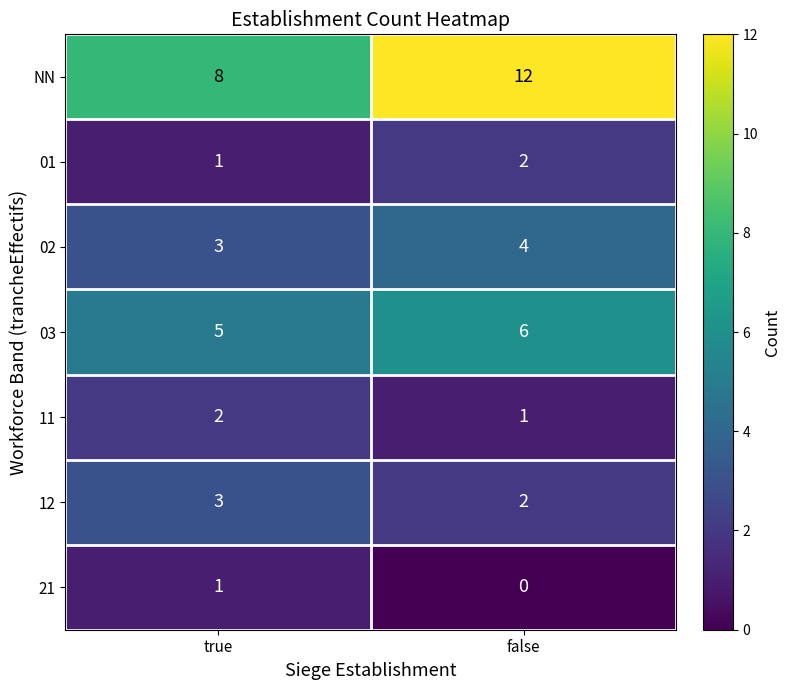

Between true and false, which series saw the biggest shift?

NN